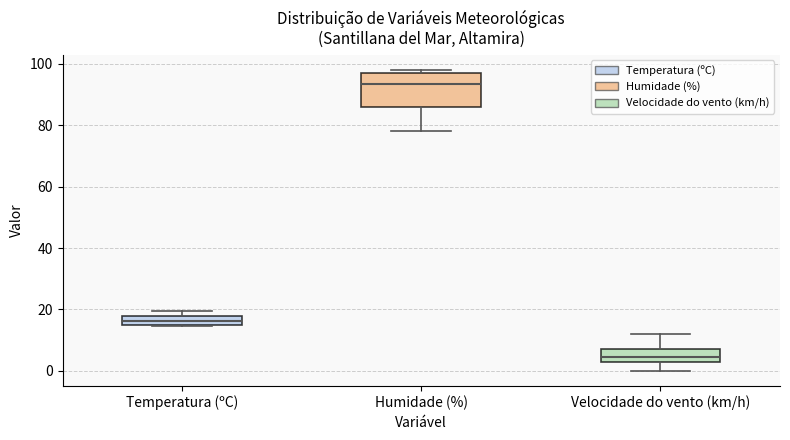

Where is the upper edge of the box for Humidade (%) on the y-axis? The values are not printed on the chart, so give them approximately, as read against the axis.

98